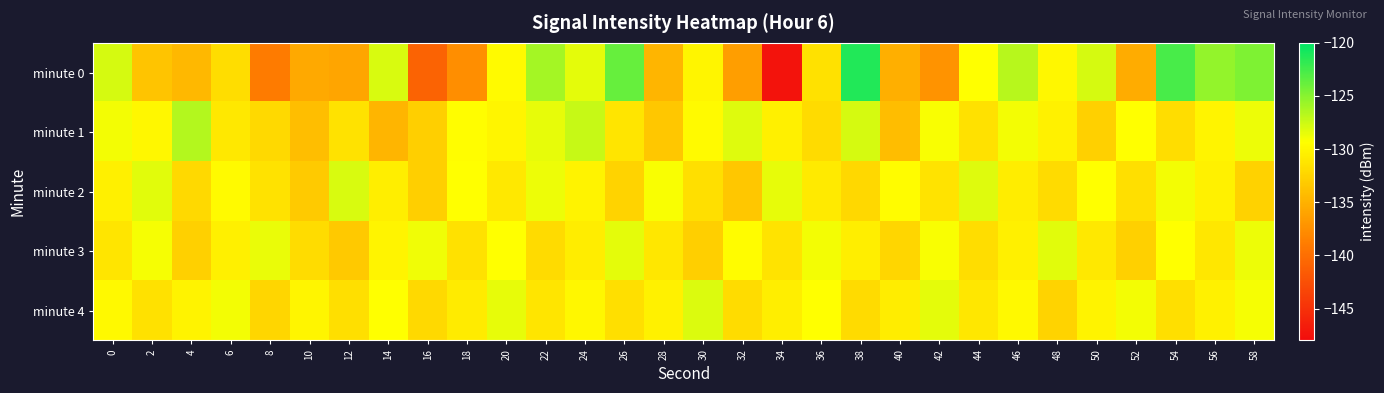

What is the smallest value displayed?

-147.4